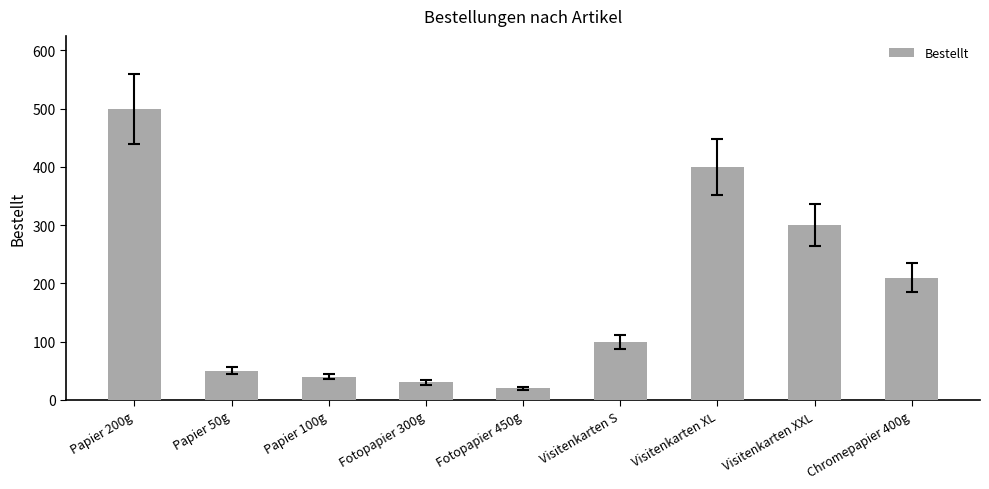

Rank the categories by value from lowest to highest.

Fotopapier 450g, Fotopapier 300g, Papier 100g, Papier 50g, Visitenkarten S, Chromepapier 400g, Visitenkarten XXL, Visitenkarten XL, Papier 200g